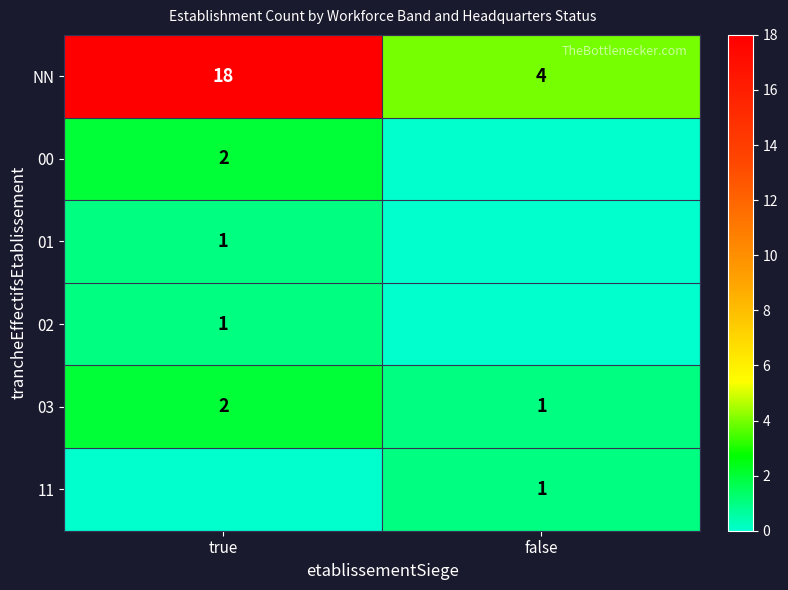

What is the spread (max minus min) of values at false?

4